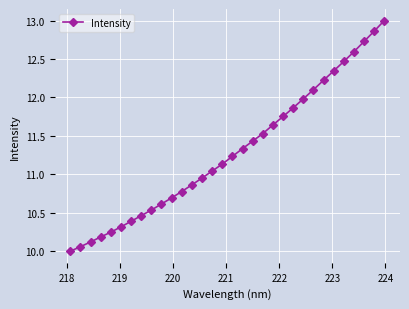

What is the maximum value shown in the chart?

13.0